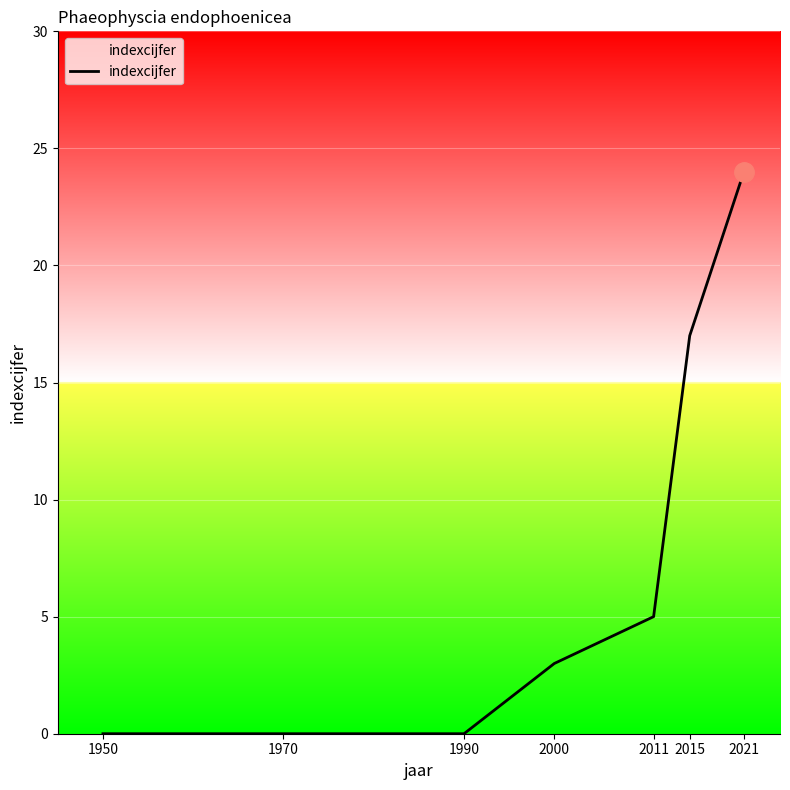

Which label corresponds to the largest value in the chart?

2021